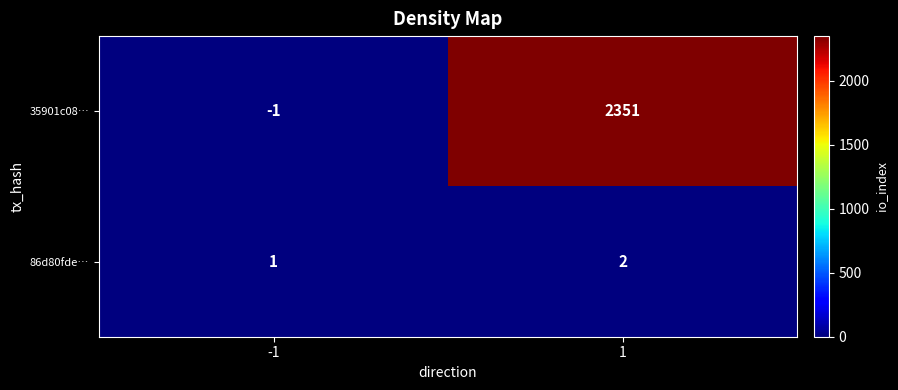

List the series in order of their peak value, highest first.

35901c08…, 86d80fde…